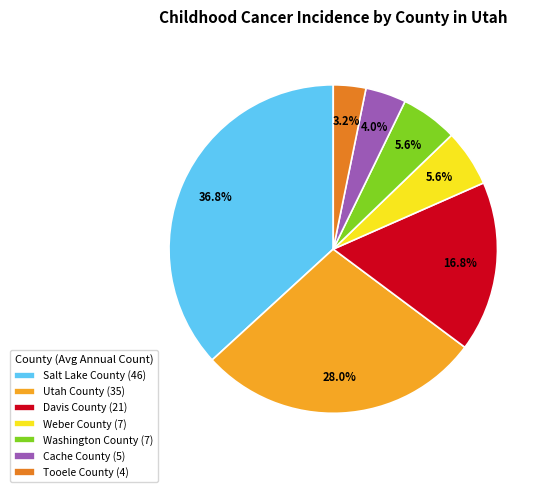

What percentage is the Salt Lake County slice, to the nearest percent?

37%